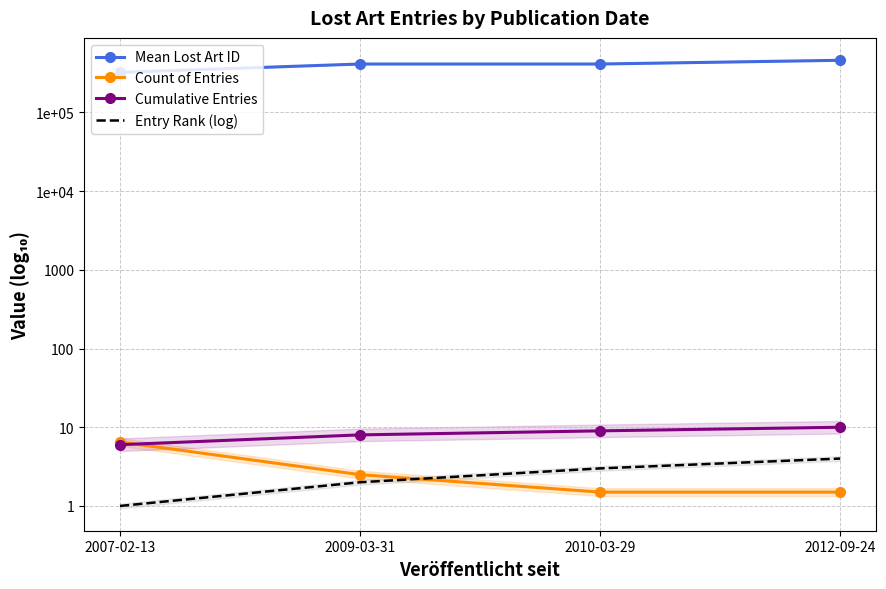

What is the total value across all series at 2012-09-24?

7.4